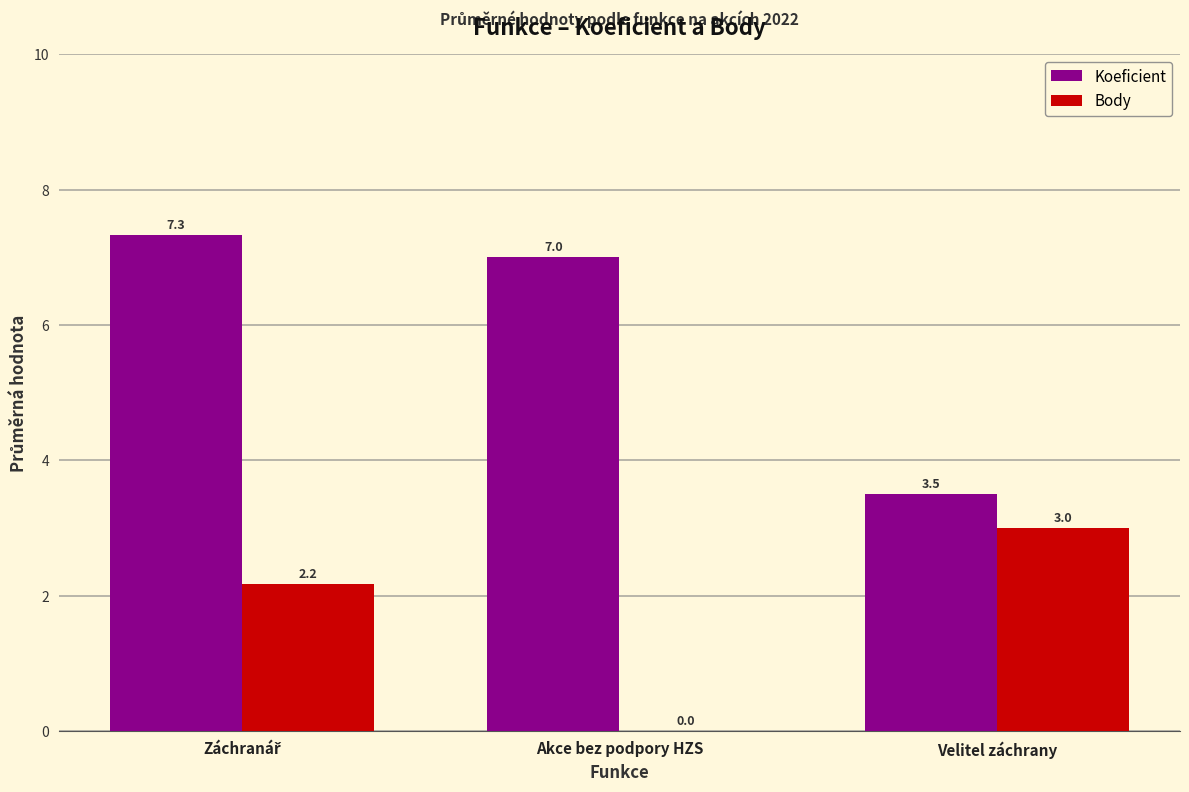

What is the sum of all Body values?

5.2